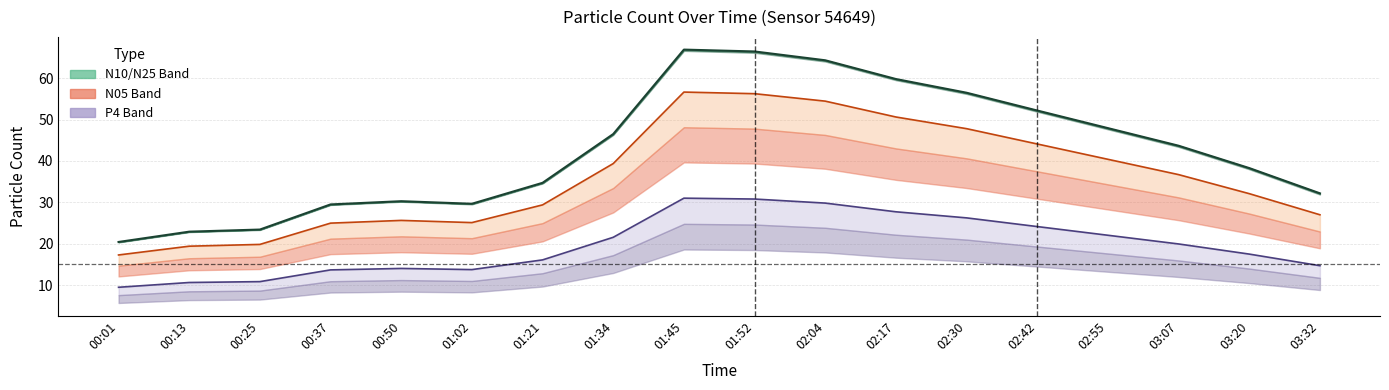

What is the label of the 6th point from the left?

01:02